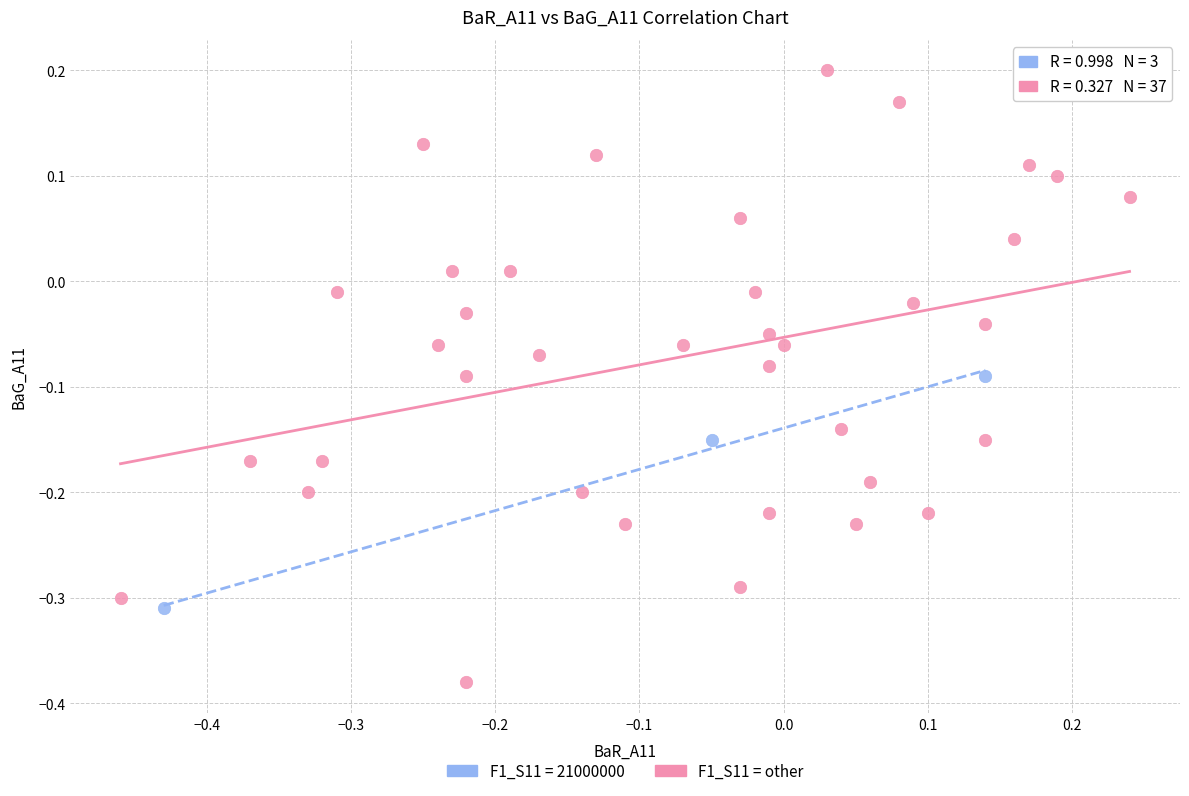

Which series reaches the maximum Y coordinate?

F1_S11 = other